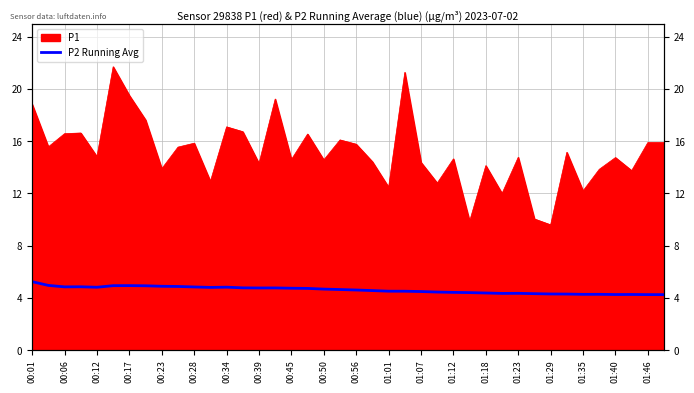

What is the sum of the values at 00:39 and 01:18?

9.2